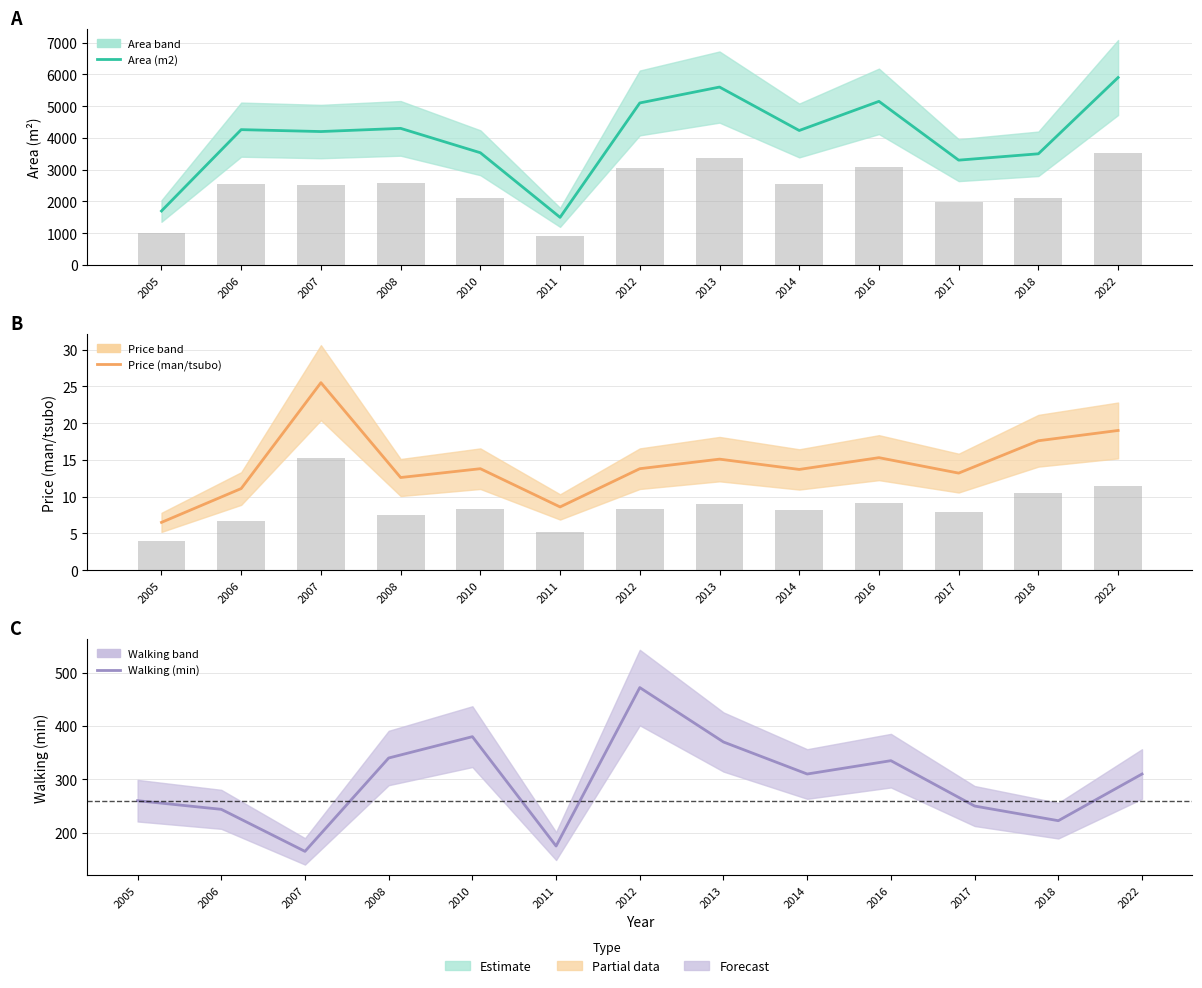

Which series changed the most between 2010 and 2018?

Walking (min)